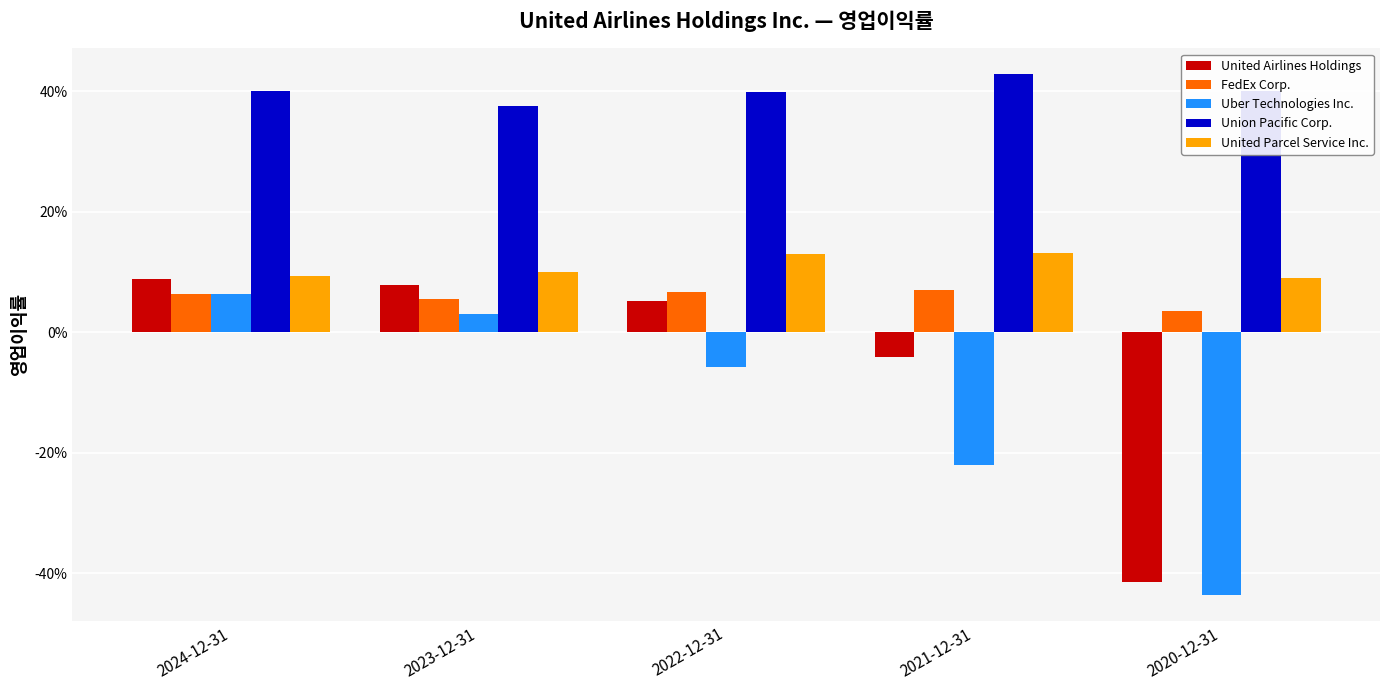

What is the label of the 1st bar from the right?

2020-12-31